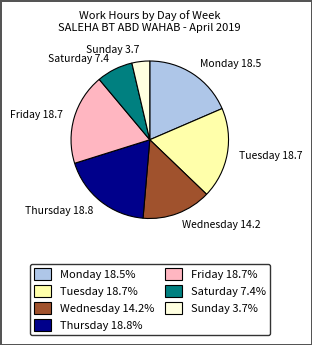

Combined, do Wednesday 14.2 and Saturday 7.4 account for over 50%?

No